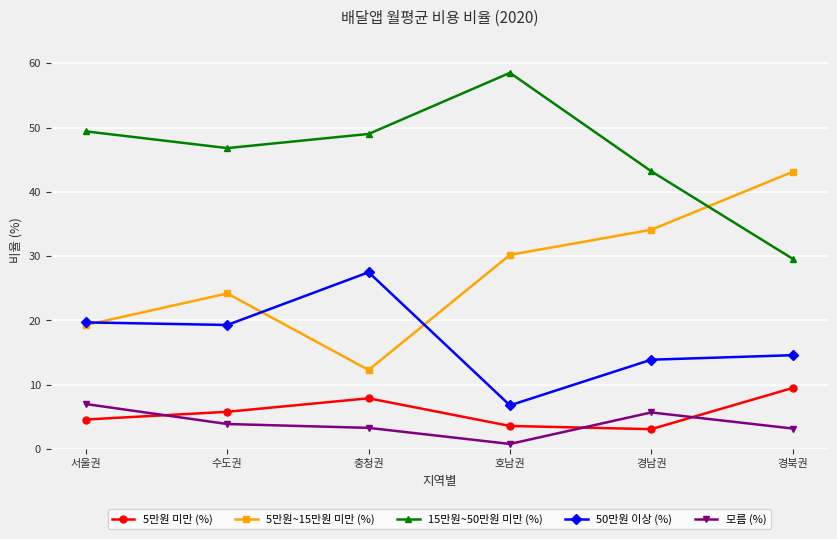

How many lines are shown in the chart?

5